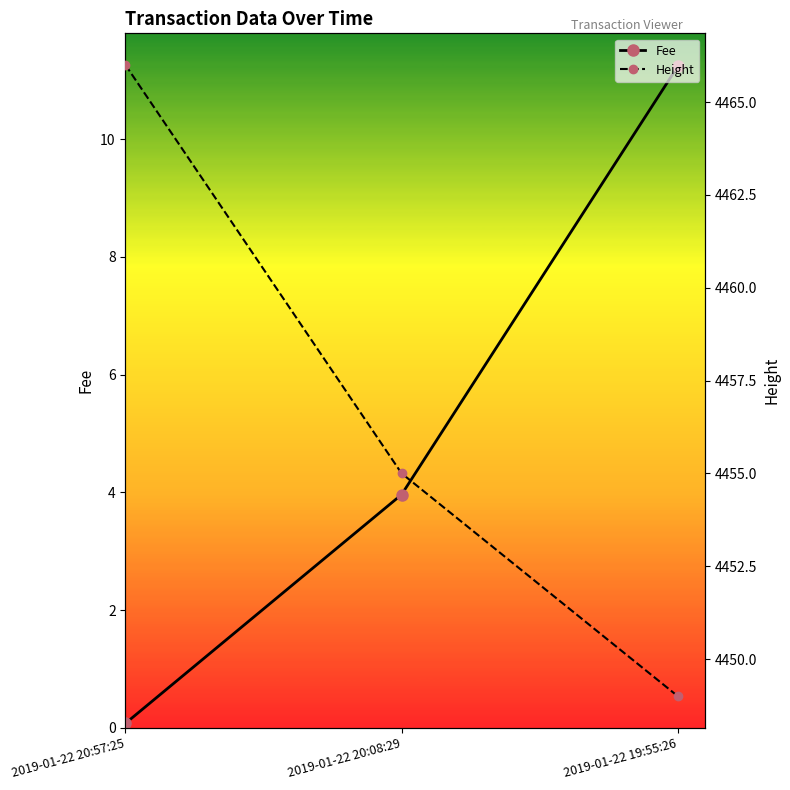

What are all the series names shown in the legend?

Fee, Height